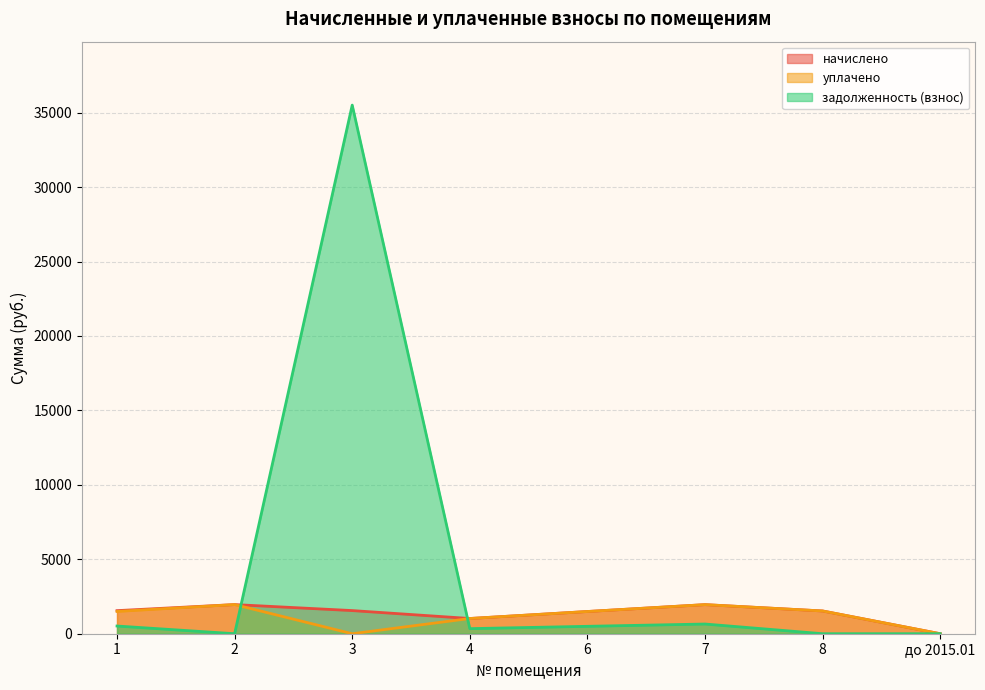

Where is задолженность (взнос) nearest to the value 17753?

7